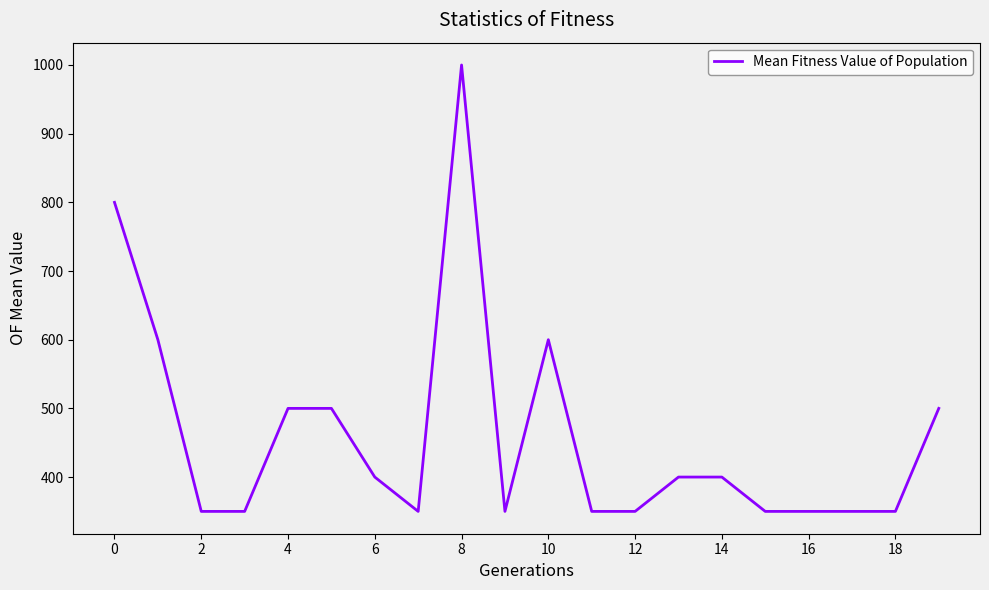

What is the maximum value shown in the chart?

1000